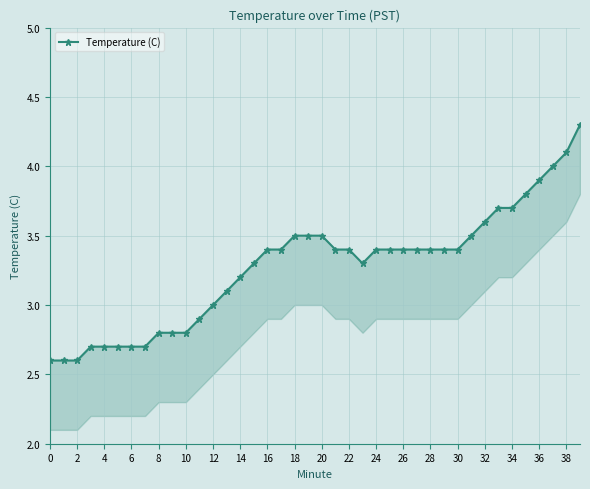

The chart shows a value of 1.1 at 18. True or false?

False